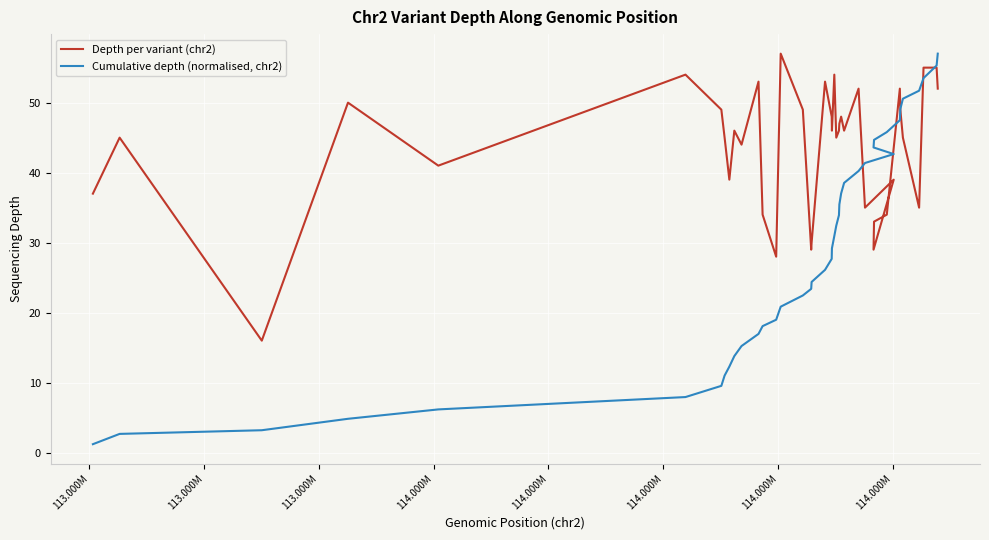

What is the sum of all Cumulative depth (normalised, chr2) values?

1147.3